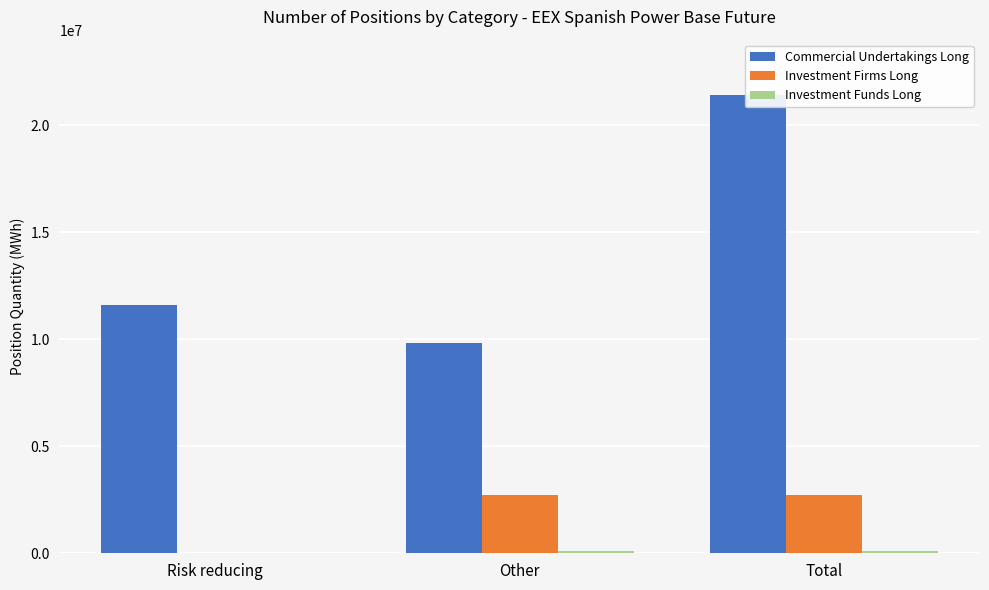

At how many categories does at least one series exceed 20211887?

1